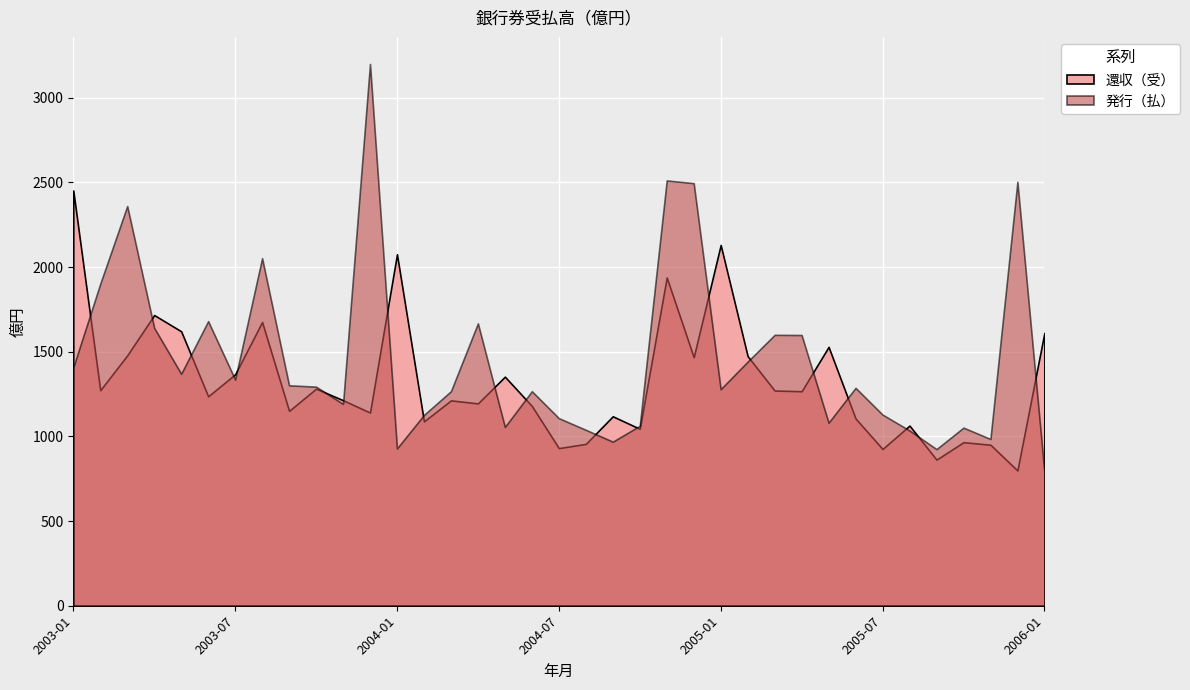

How many interior local valleys does the 還収（受） series have?

13